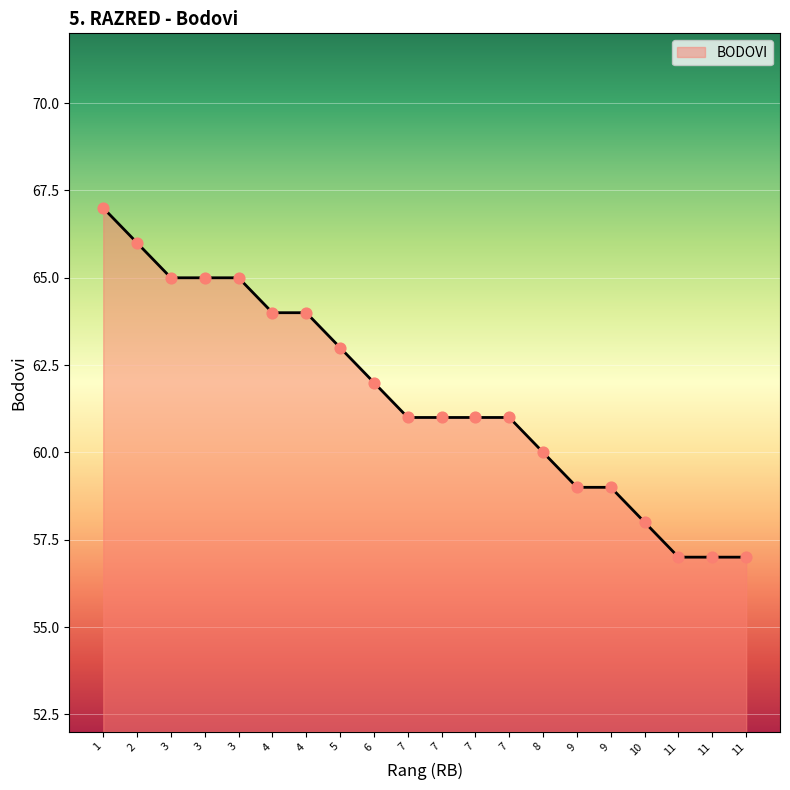

Approximately how many times larger is the value at 7 compared to 9?

1.0